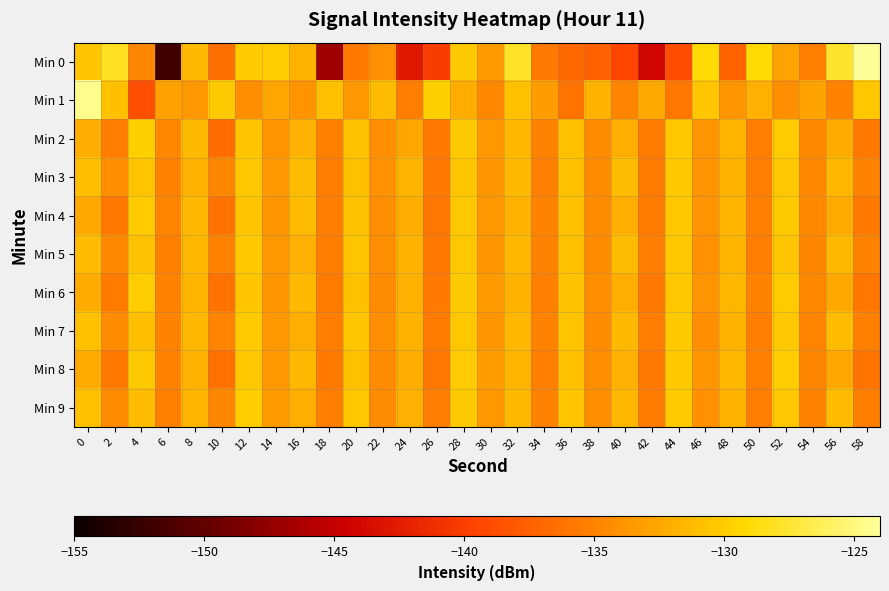

Which series has the largest total across all categories?

Min 1